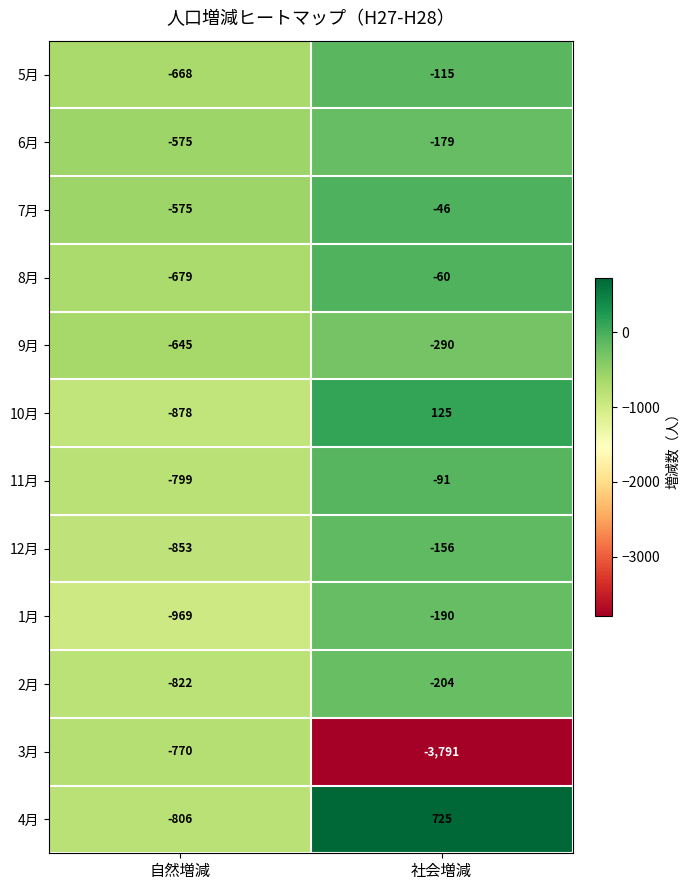

Reading left to right, what are all the values shown in this chart?

5月: 自然増減=-668	社会増減=-115
6月: 自然増減=-575	社会増減=-179
7月: 自然増減=-575	社会増減=-46
8月: 自然増減=-679	社会増減=-60
9月: 自然増減=-645	社会増減=-290
10月: 自然増減=-878	社会増減=125
11月: 自然増減=-799	社会増減=-91
12月: 自然増減=-853	社会増減=-156
1月: 自然増減=-969	社会増減=-190
2月: 自然増減=-822	社会増減=-204
3月: 自然増減=-770	社会増減=-3791
4月: 自然増減=-806	社会増減=725